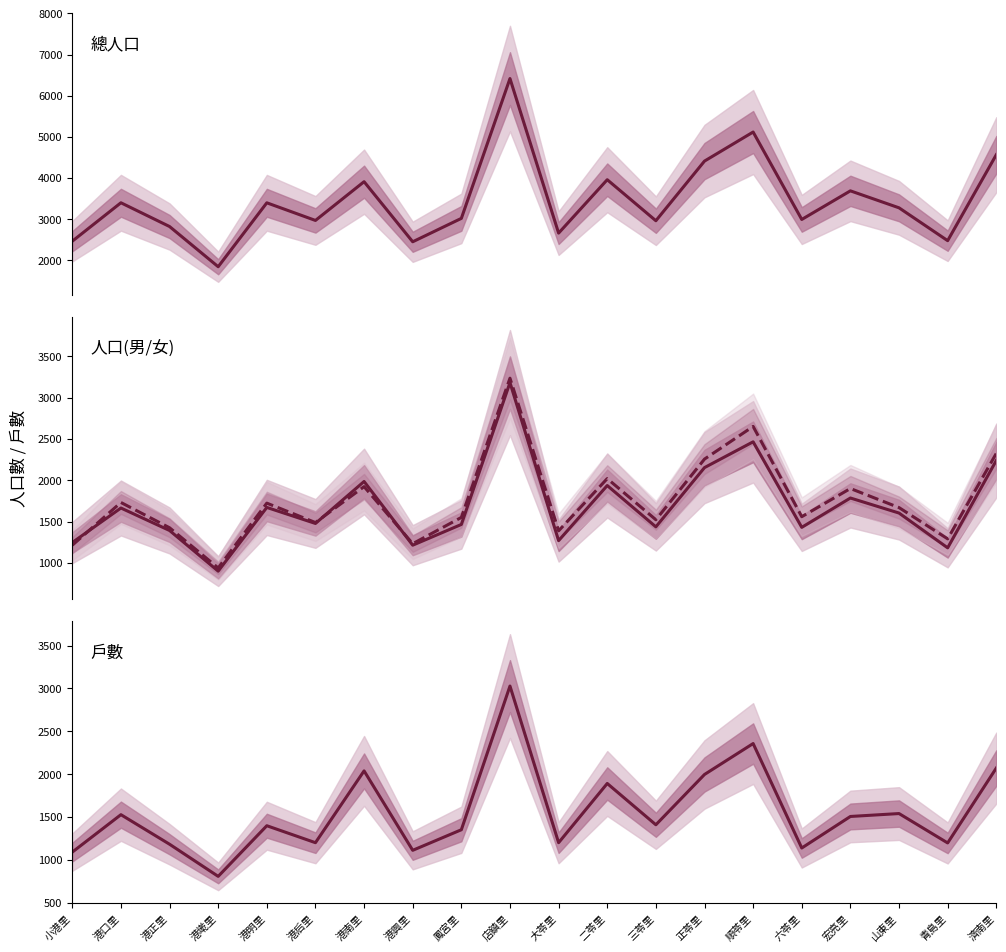

Between 鳳宮里 and 小港里, which is larger?

鳳宮里